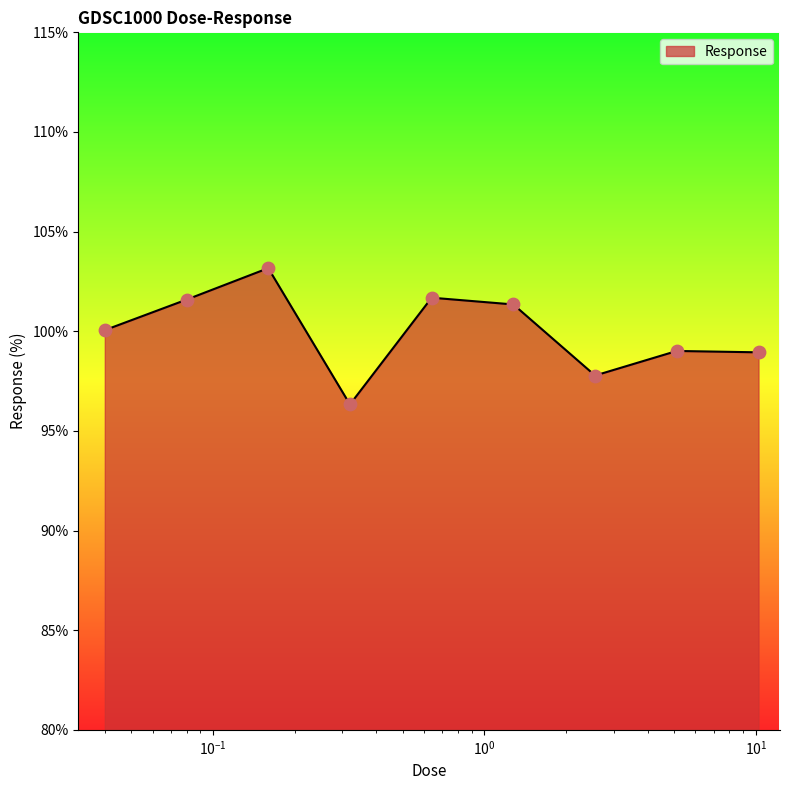

What is the smallest value displayed?

96.3